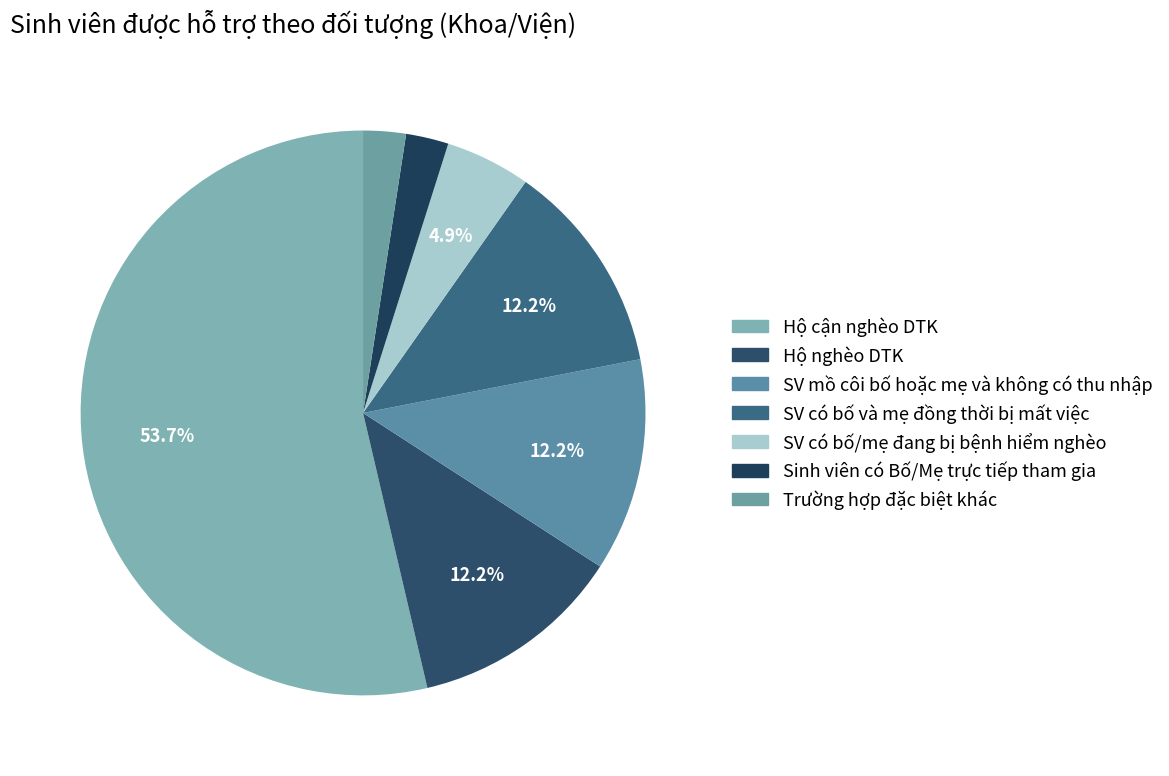

How many segments does this pie chart have?

7